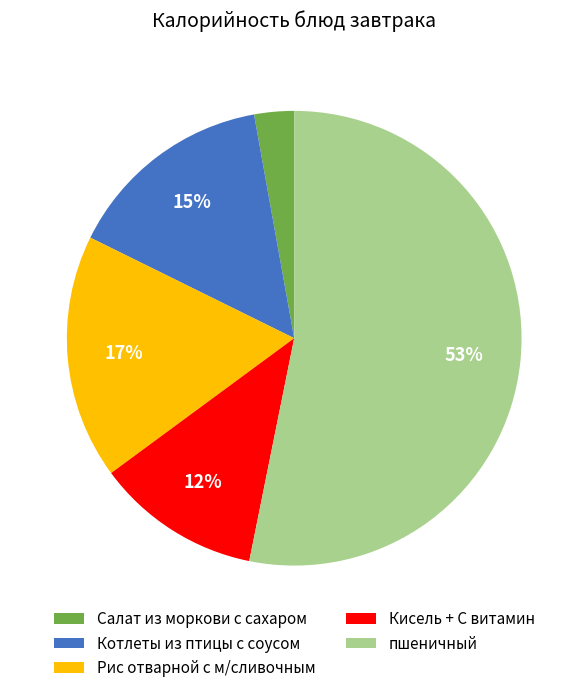

Is there any slice that represents more than half of the pie?

Yes